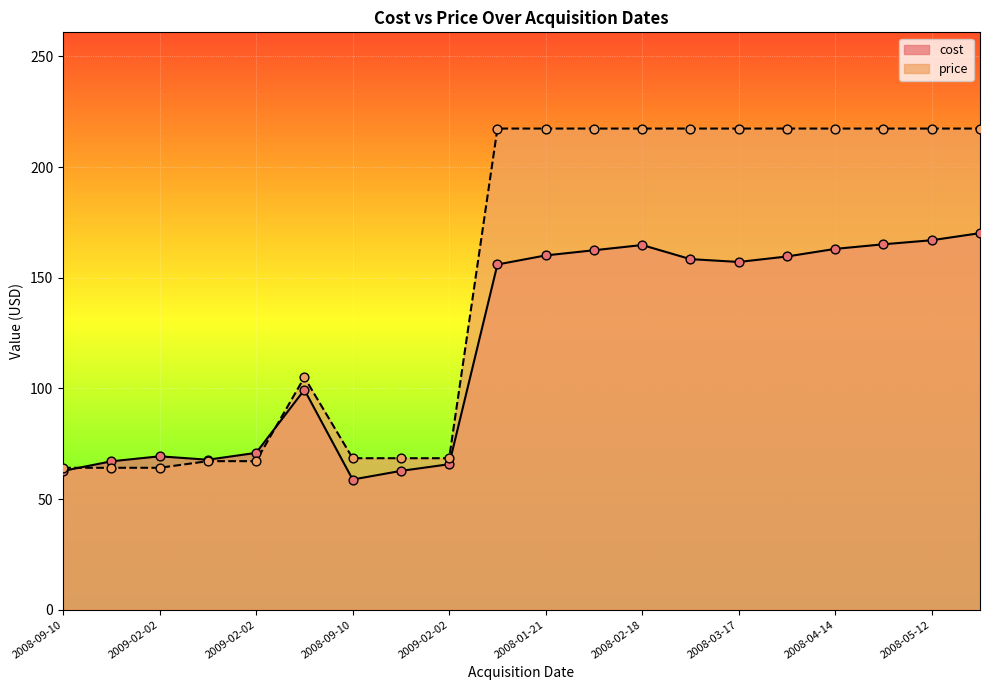

Which series has the largest total across all categories?

price